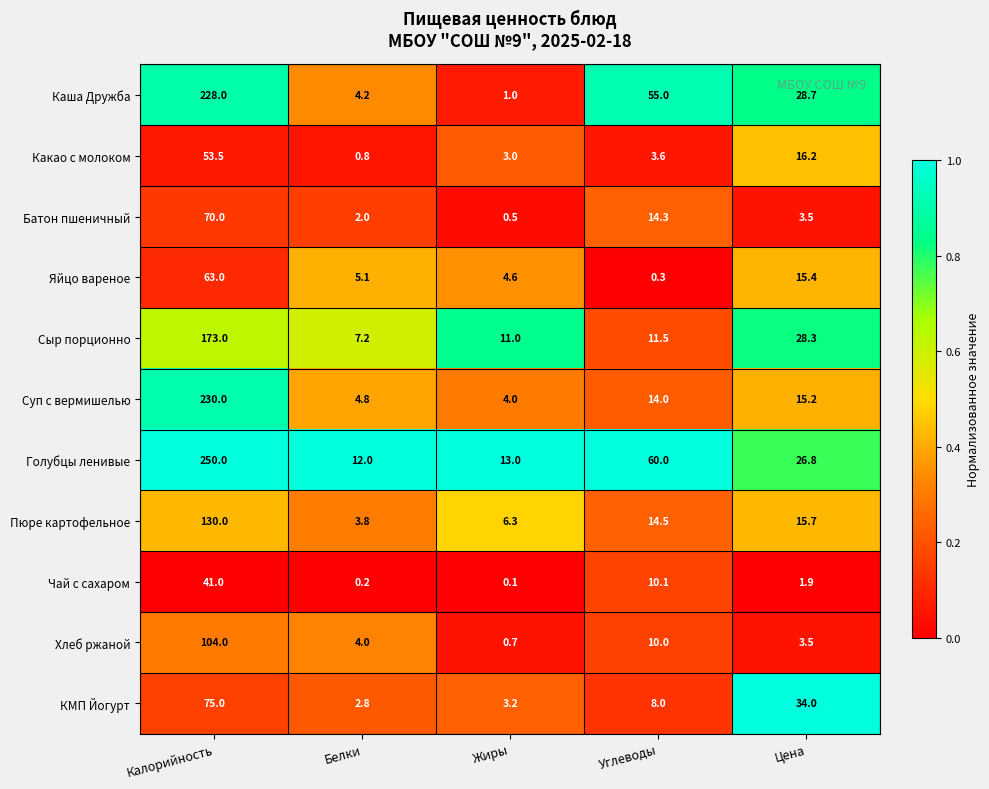

List the series in order of their peak value, lowest first.

Чай с сахаром, Какао с молоком, Яйцо вареное, Батон пшеничный, КМП Йогурт, Хлеб ржаной, Пюре картофельное, Сыр порционно, Каша Дружба, Суп с вермишелью, Голубцы ленивые